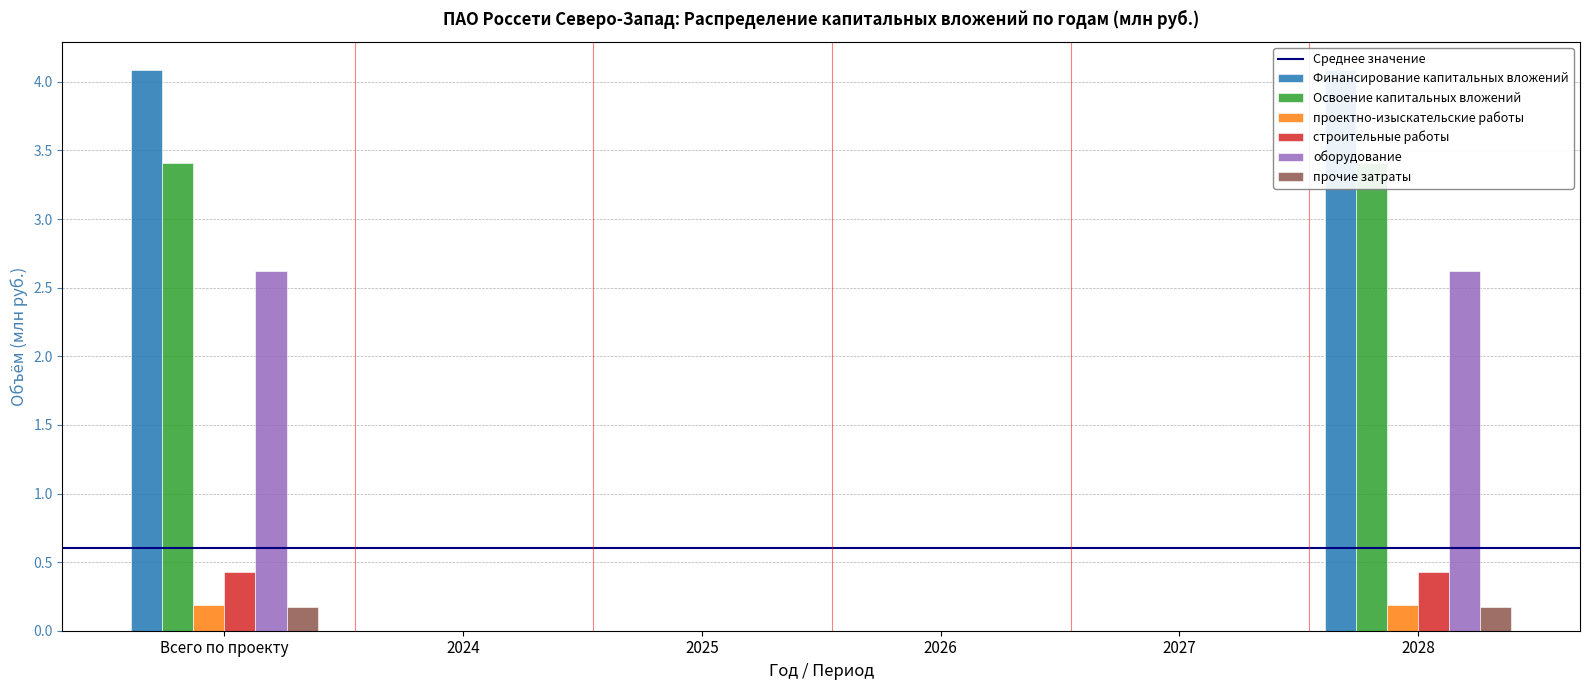

The value of Освоение капитальных вложений at 2027 is -0.3. True or false?

False